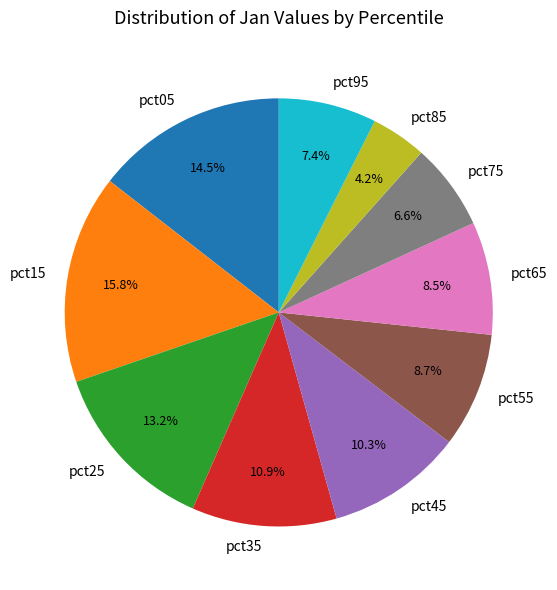

What percentage do pct45 and pct95 together represent?

17.7%